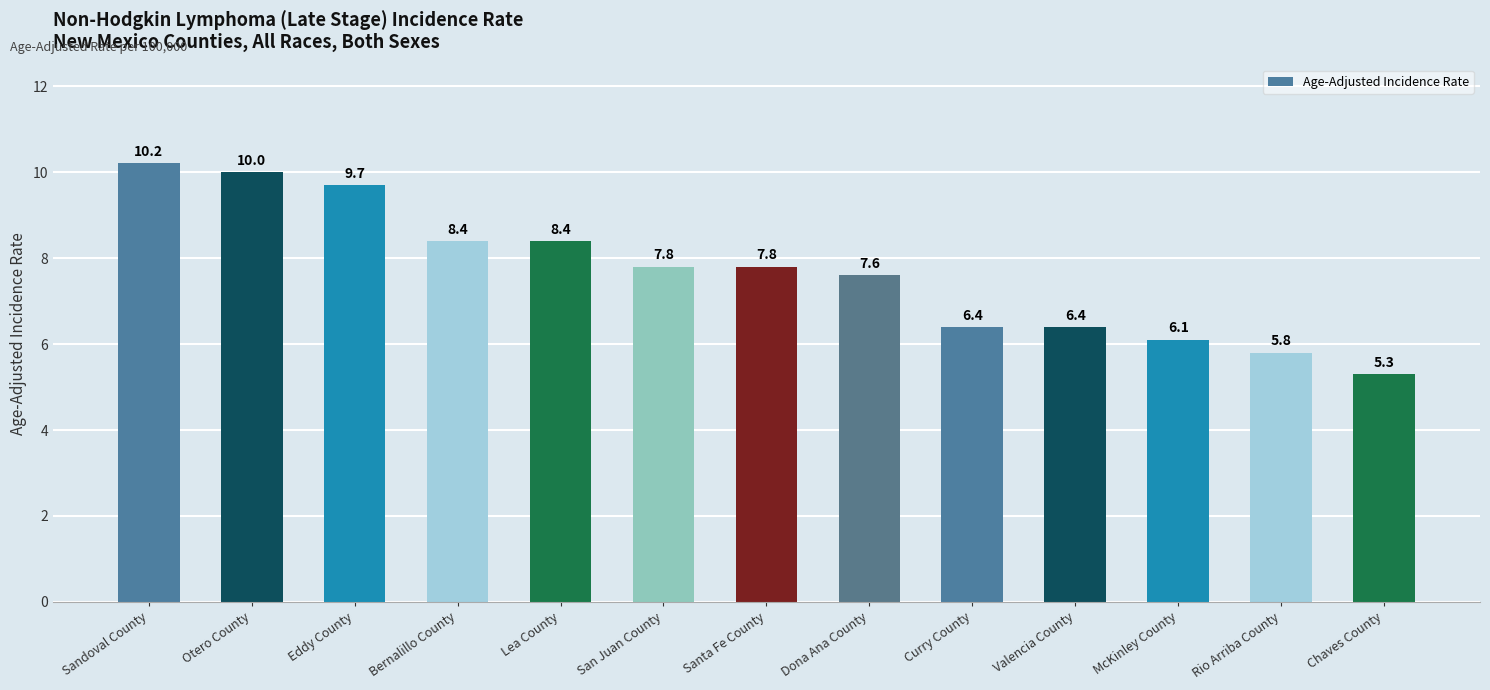

What position from the left is Dona Ana County?

8